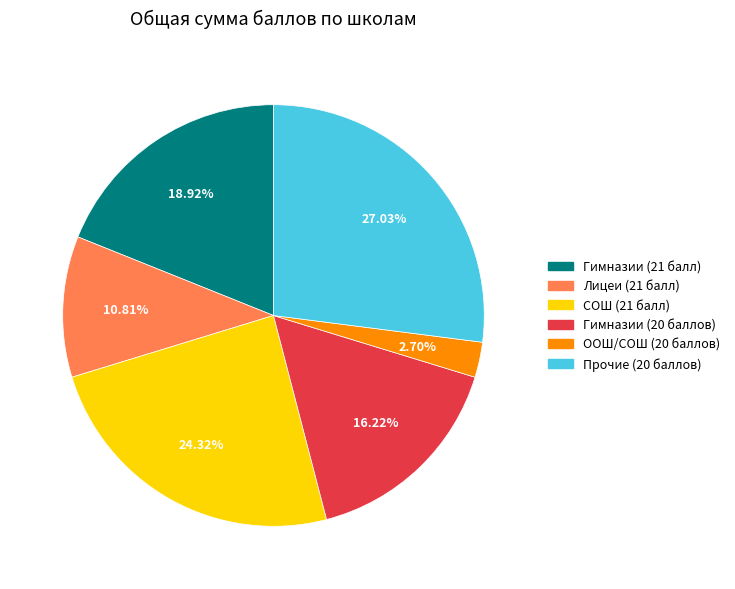

Is there a majority slice in this chart?

No